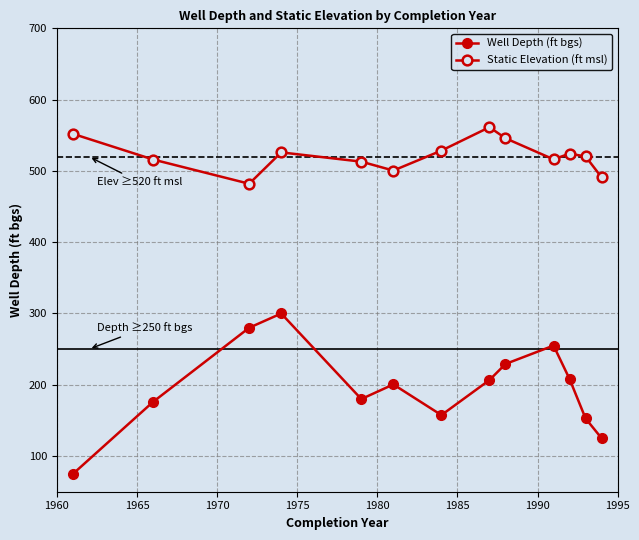

Which series has the widest spread of values?

Well Depth (ft bgs)